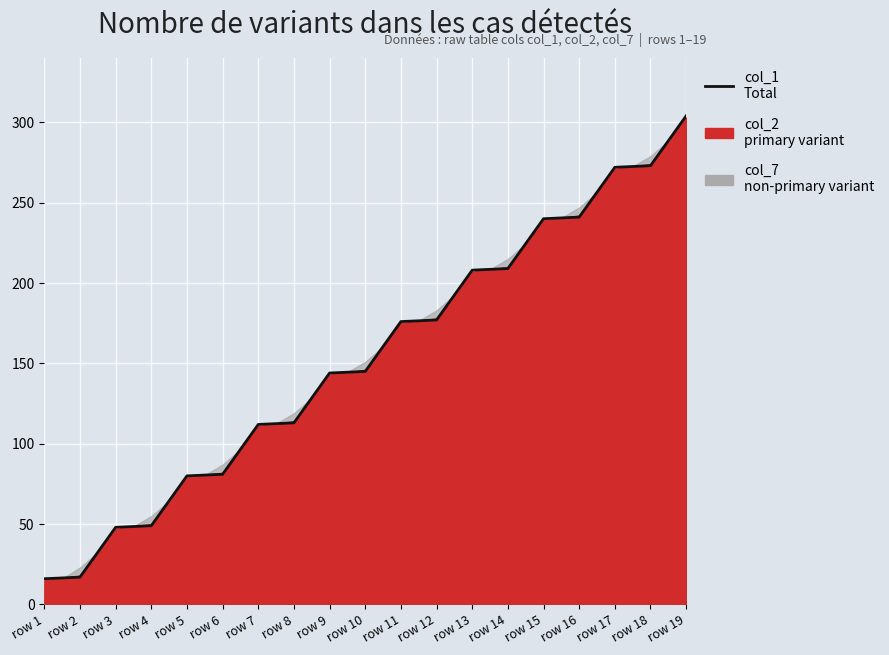

Between row 7 and row 4, which is larger?

row 7